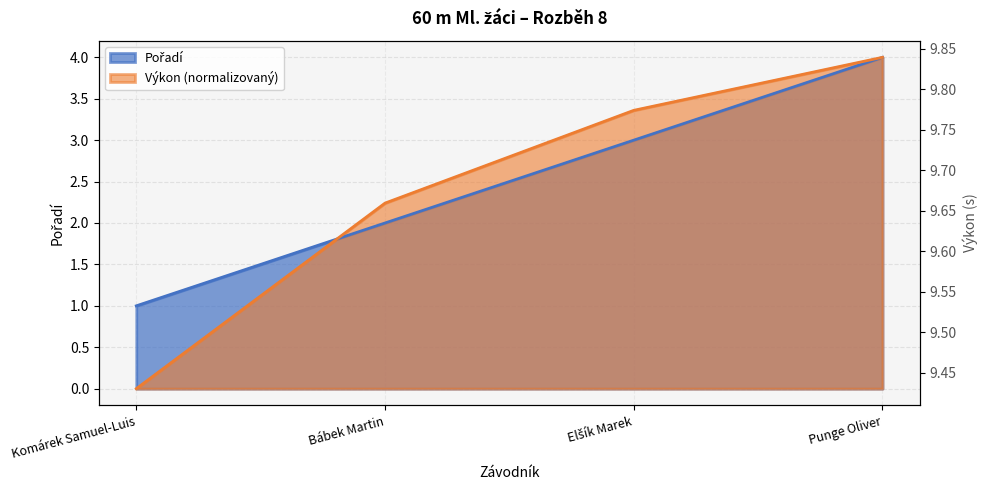

Is the value of Výkon at Elšík Marek greater than the value of Pořadí at Bábek Martin?

Yes